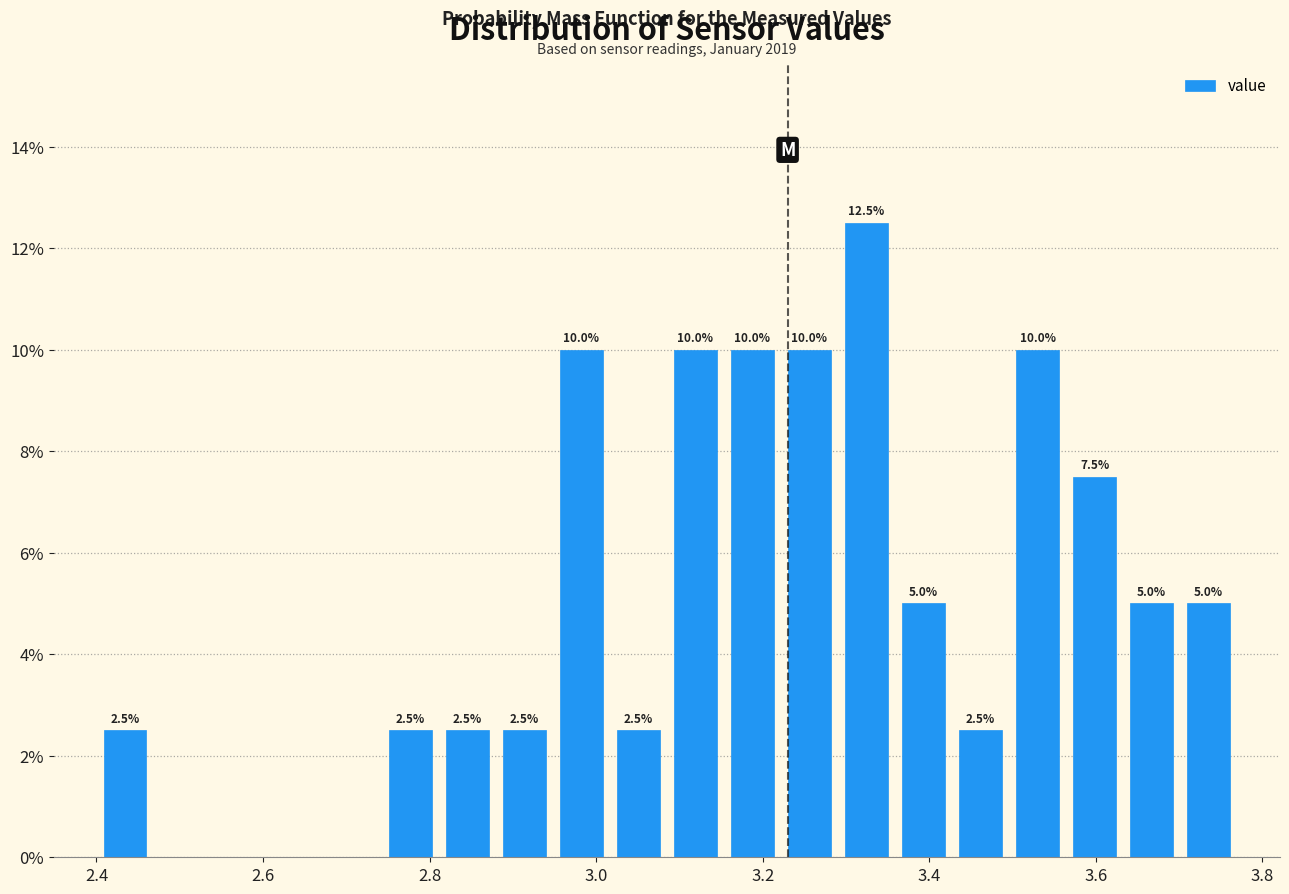

Around what value on the x-axis is the tallest bar? Give the approximate position of its centre, as read against the axis.

3.32